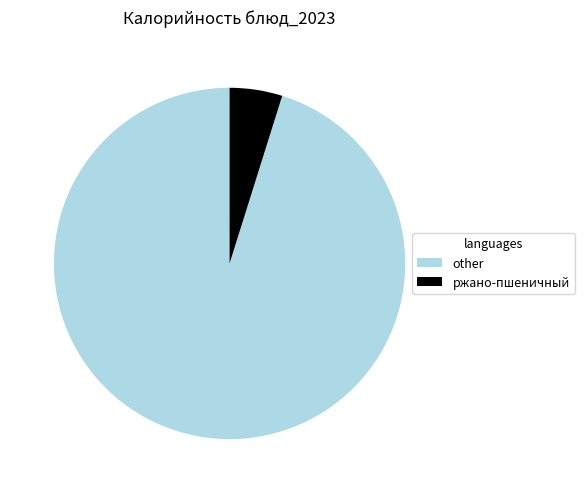

Rank the categories by value from lowest to highest.

ржано-пшеничный, other